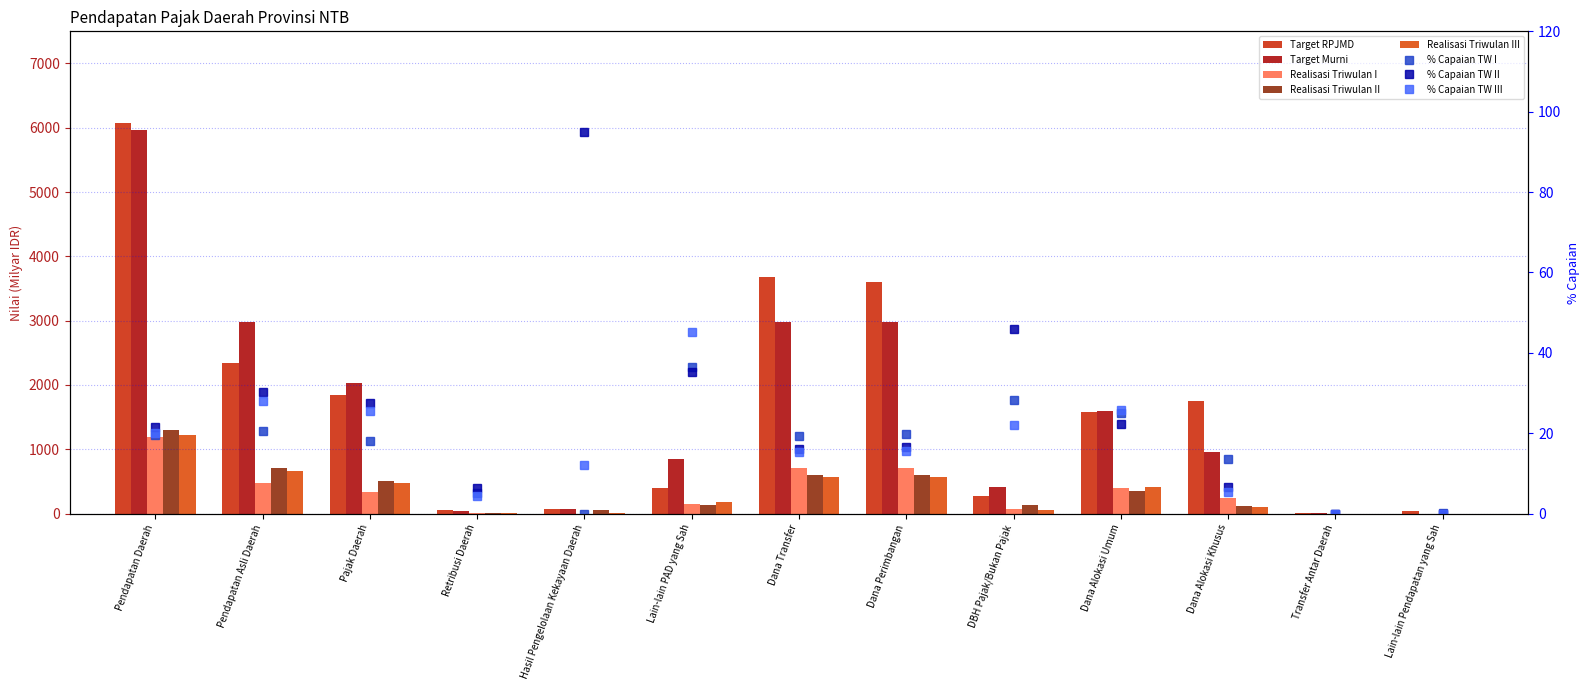

What is the sum of the Realisasi Triwulan II values at Dana Perimbangan and Retribusi Daerah?

598.3